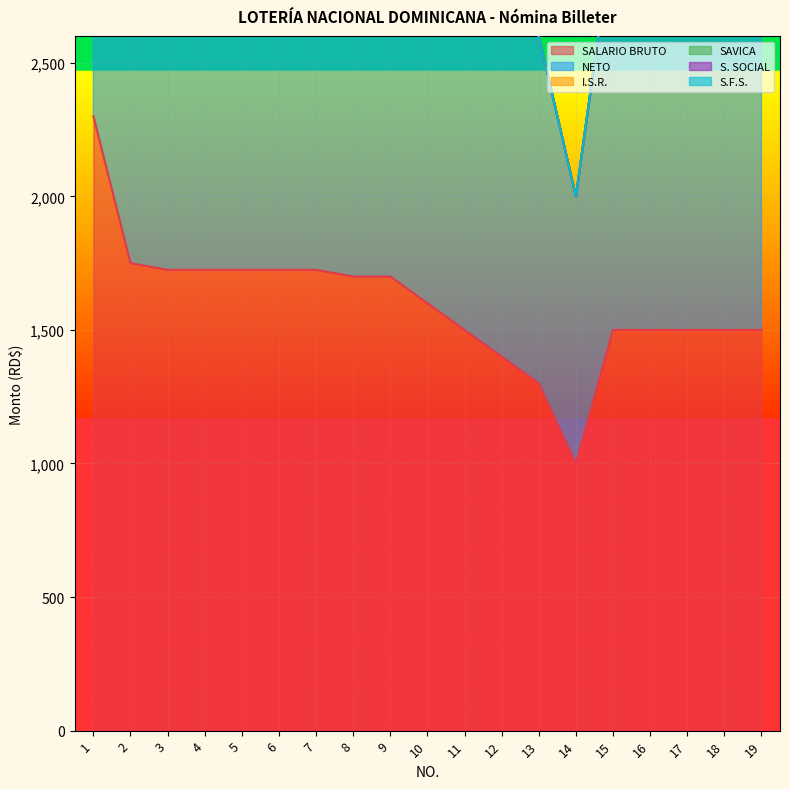

Is the value of SALARIO BRUTO at 18 greater than the value of S.F.S. at 18?

Yes